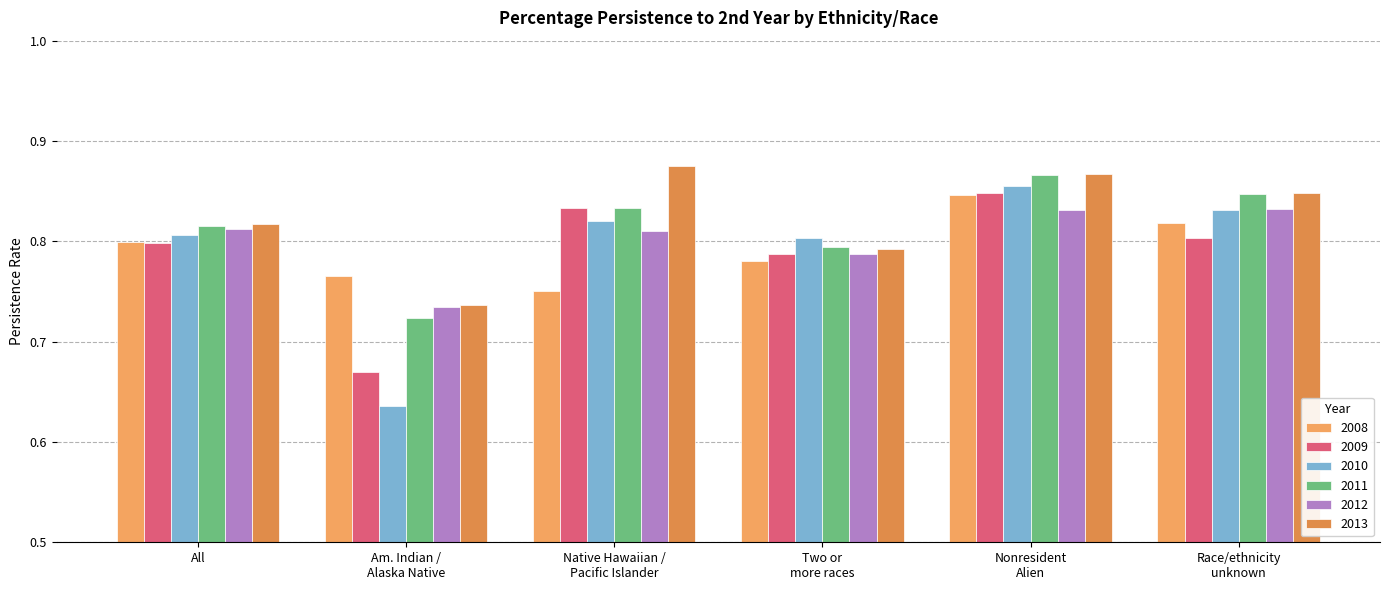

What is the sum of all 2012 values?

4.8